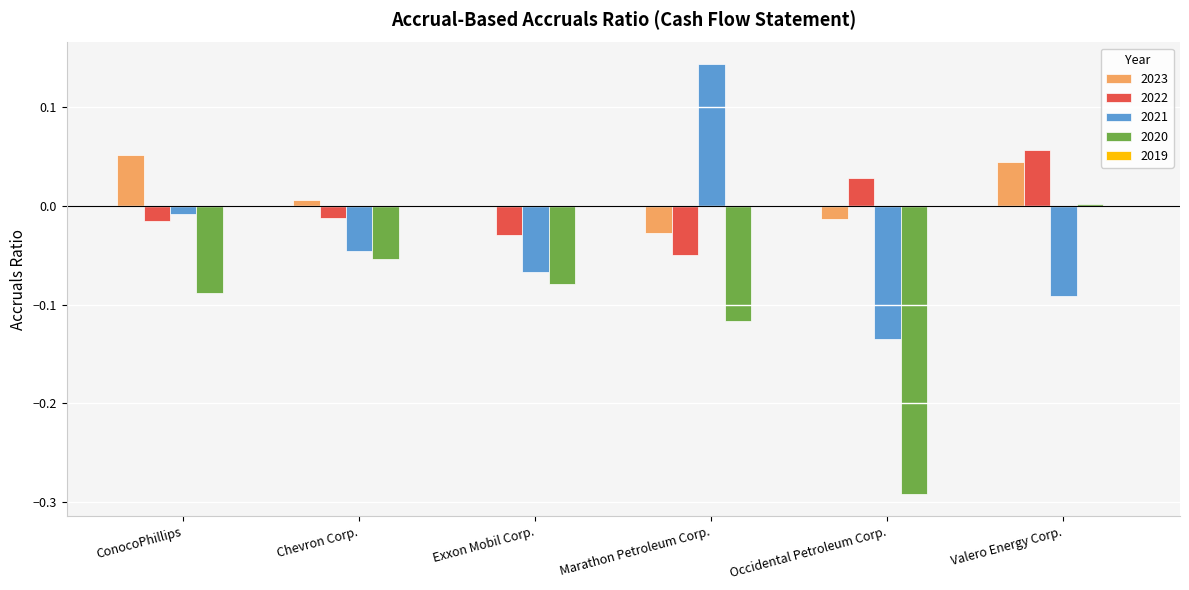

Which category has the highest value in the 2021 series?

Marathon Petroleum Corp.